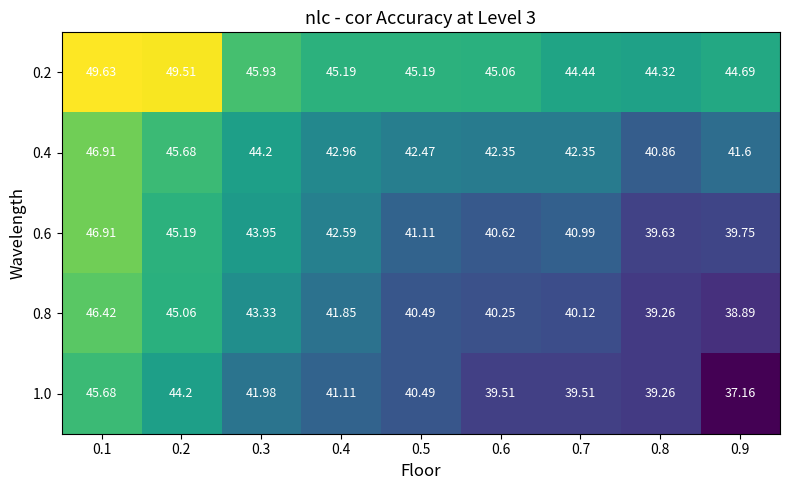

Is the value of 0.4 at 0.2 greater than the value of 0.2 at 0.3?

No